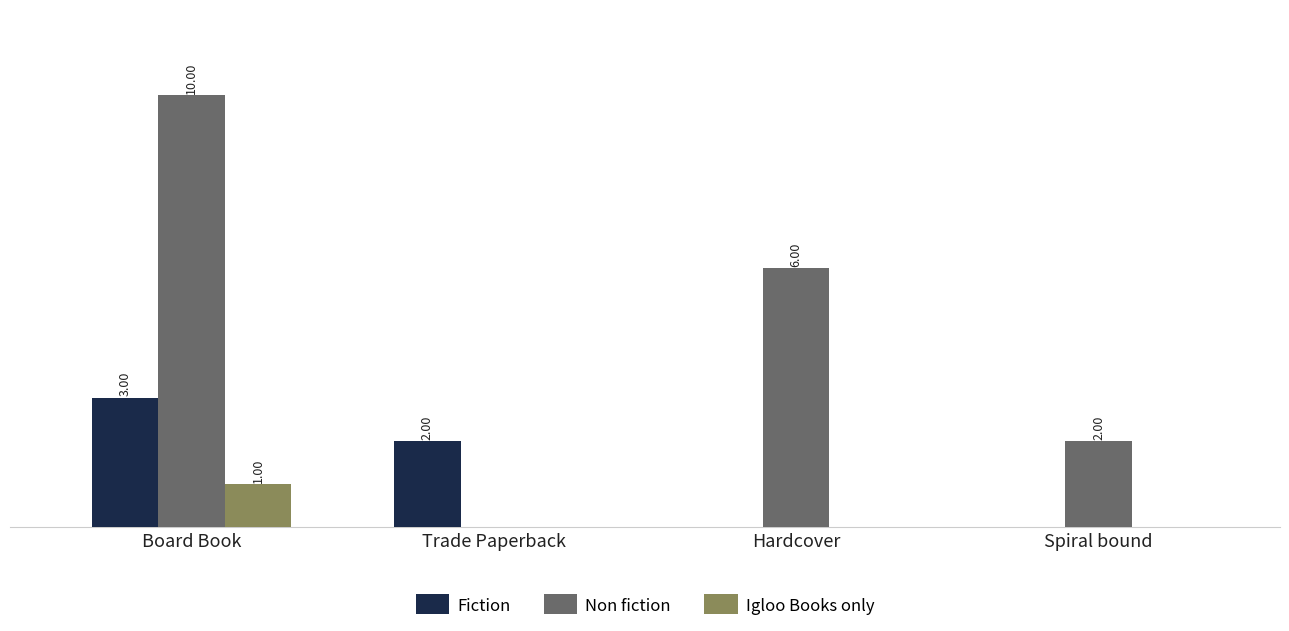

At which label does Fiction first exceed 2?

Board Book